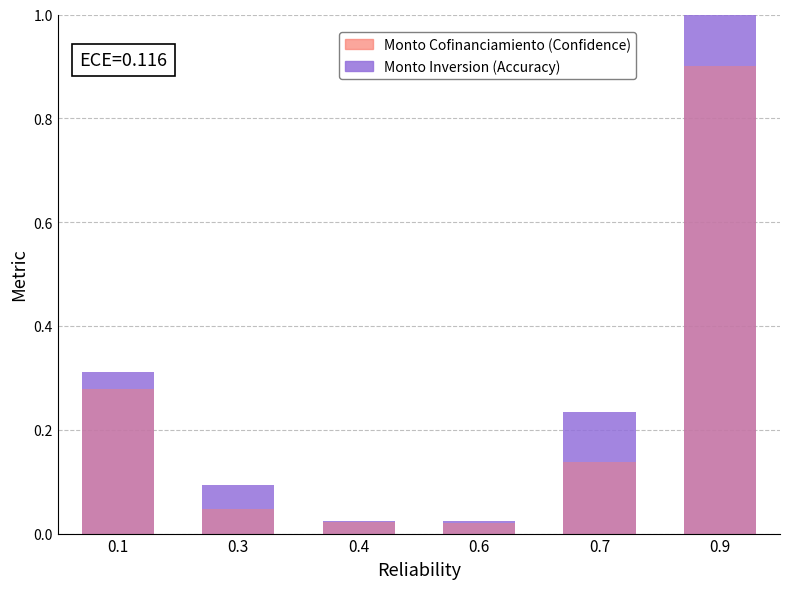

Reading left to right, what are all the values shown in this chart?

Monto Inversion (Accuracy): 0.3	0.1	0.0	0.0	0.2	1.0
Monto Cofinanciamiento (Confidence): 0.3	0.0	0.0	0.0	0.1	0.9